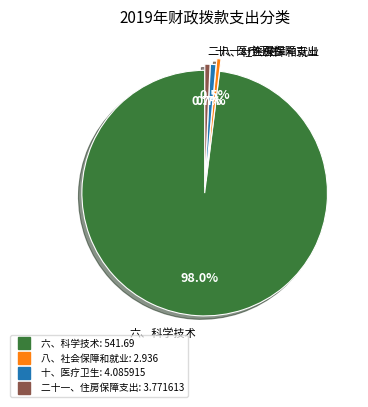

The 十、医疗卫生 slice represents 11% of the pie. True or false?

False